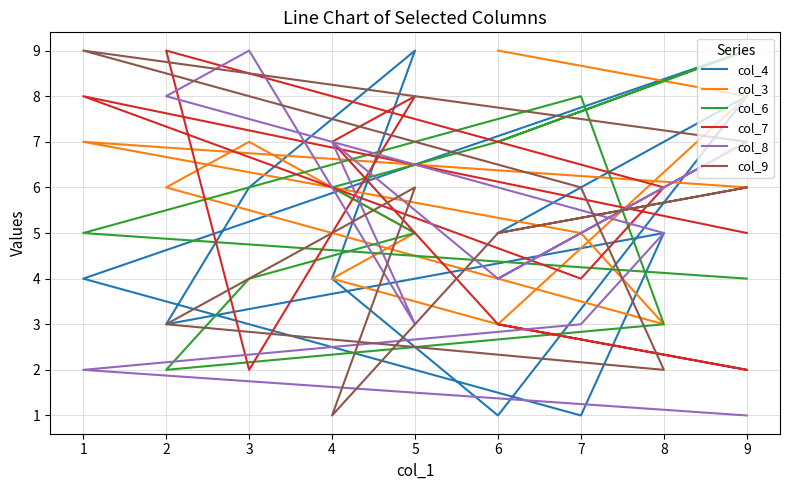

The value of col_3 at 4 is 7. True or false?

False